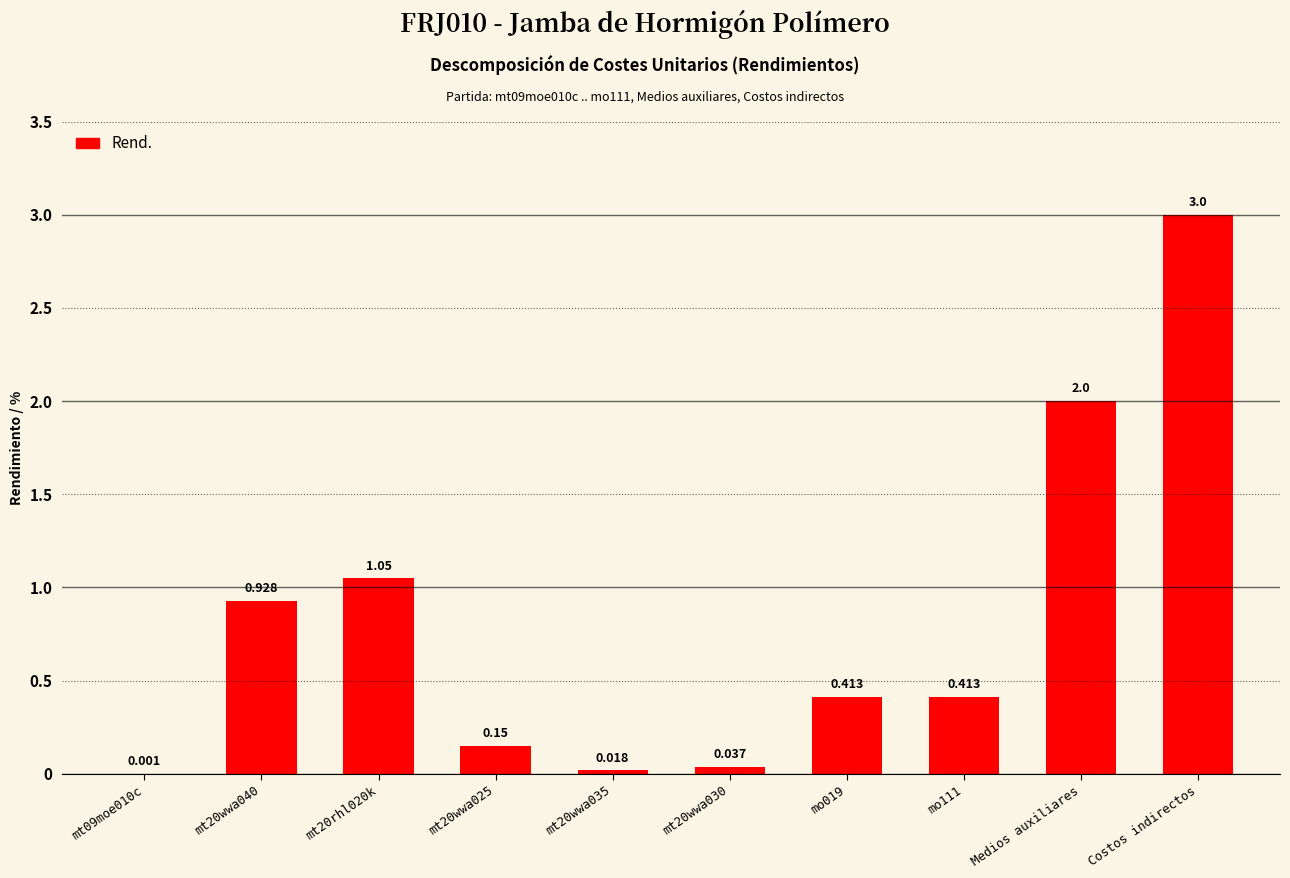

The value at Medios auxiliares is 2.0. True or false?

True